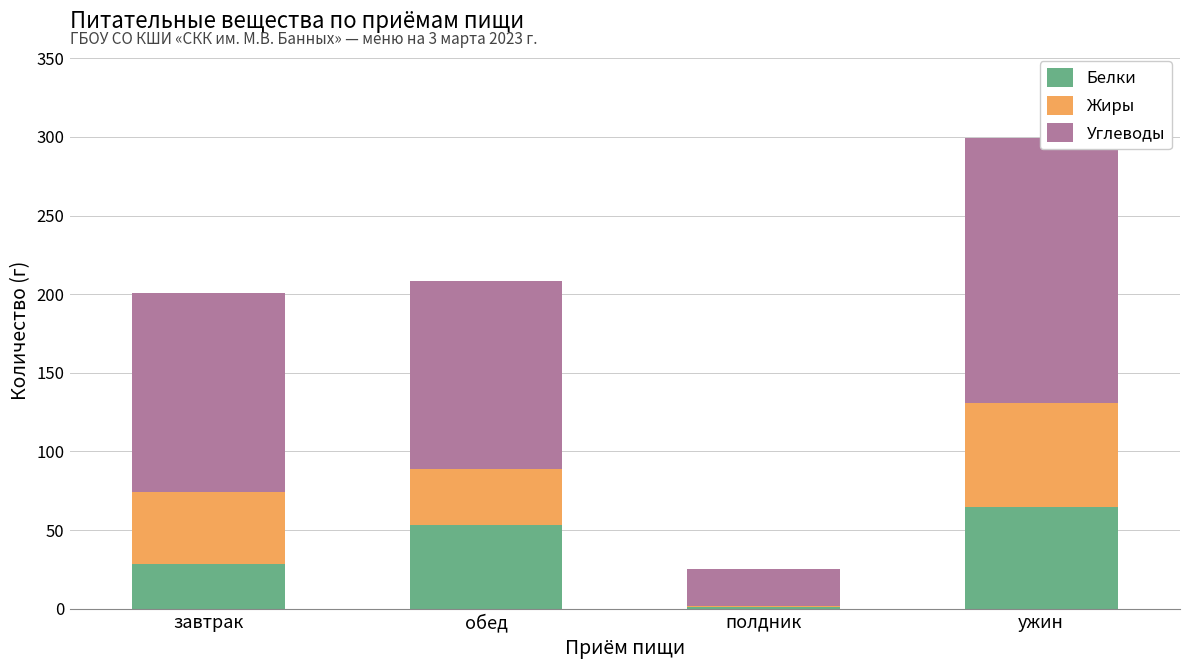

What is the sum of the Углеводы values at завтрак and обед?

246.1